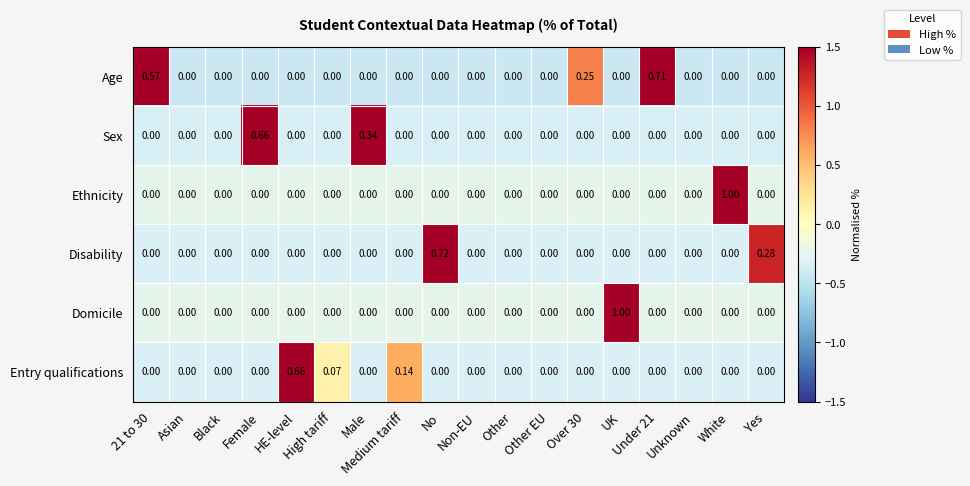

How many categories are shown in the chart?

18